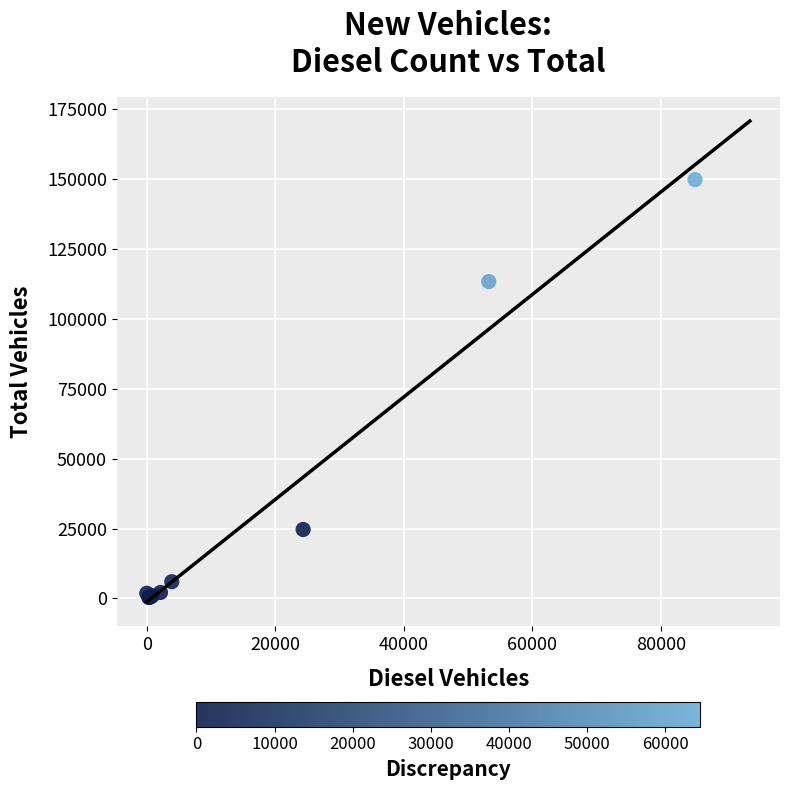

What Y value in the scatter plot is closest to 75047?

113305